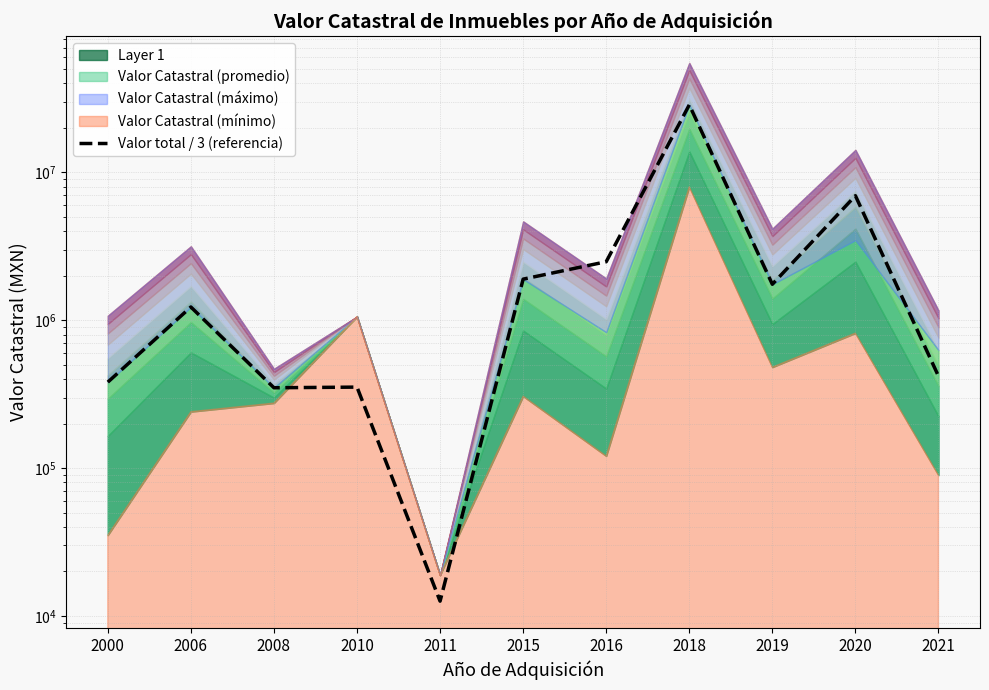

Is it true that the value at 2010 is 504033.2?

False